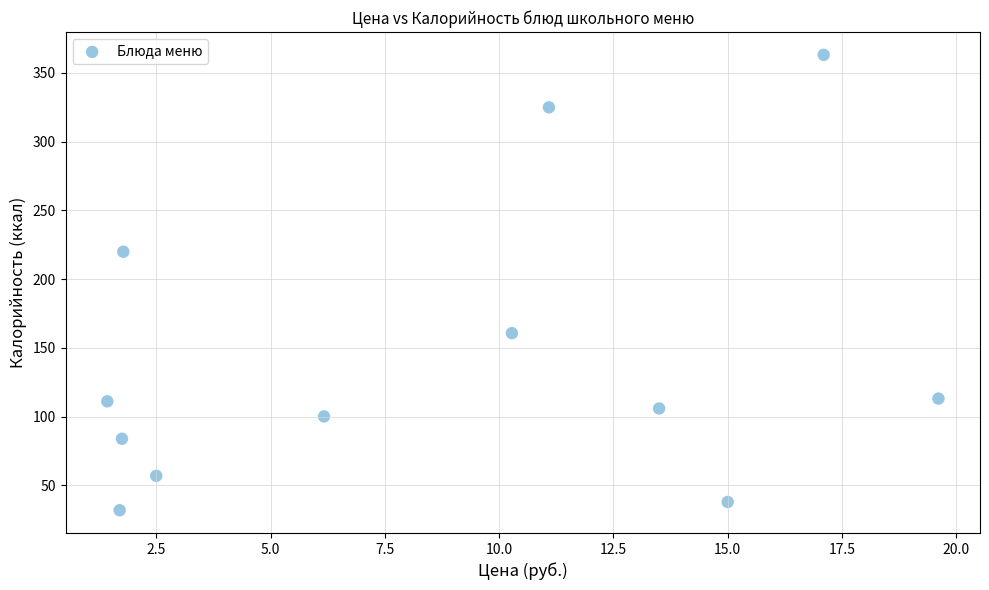

What is the range of X values (max minus min)?

18.2